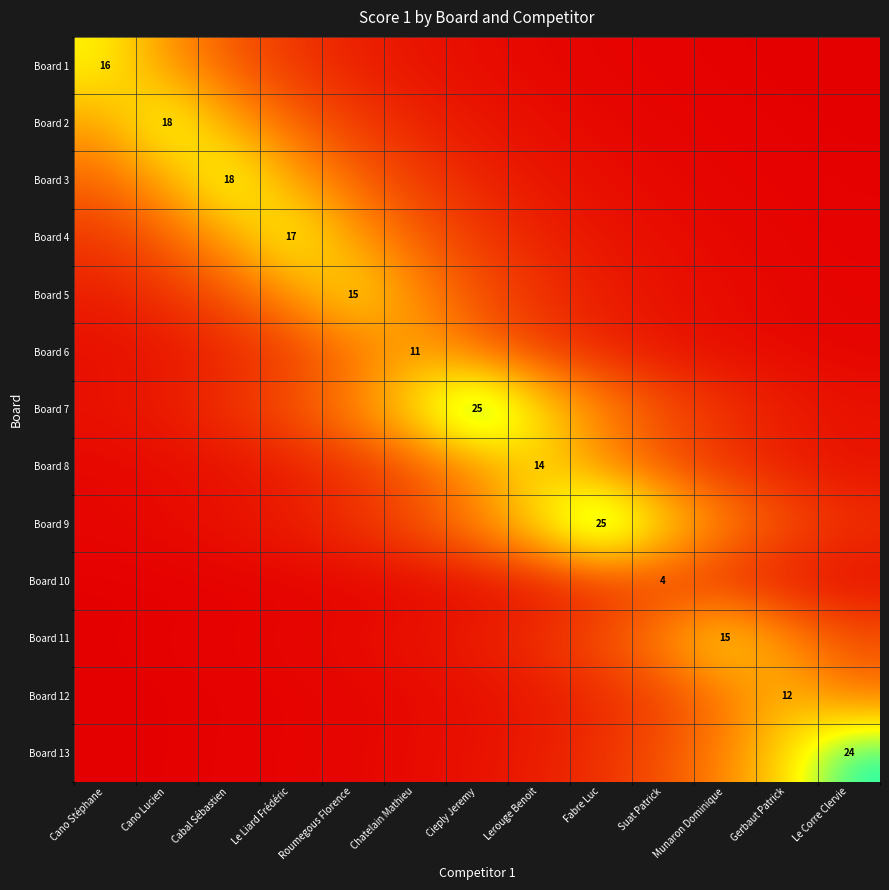

At which category does the chart reach its minimum across all series?

Le Corre Clervie